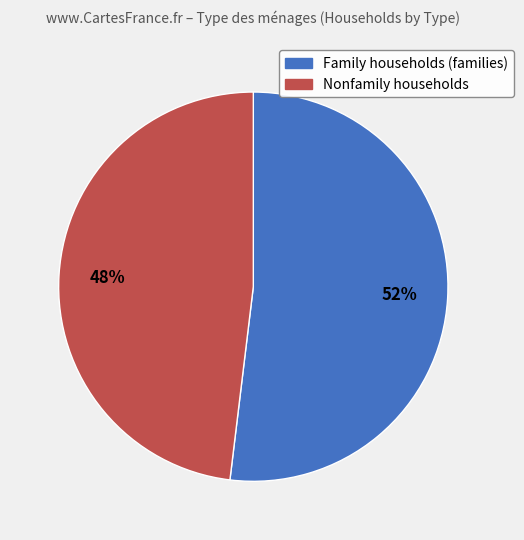

To the nearest percent, what percentage of the pie is Nonfamily households?

48%